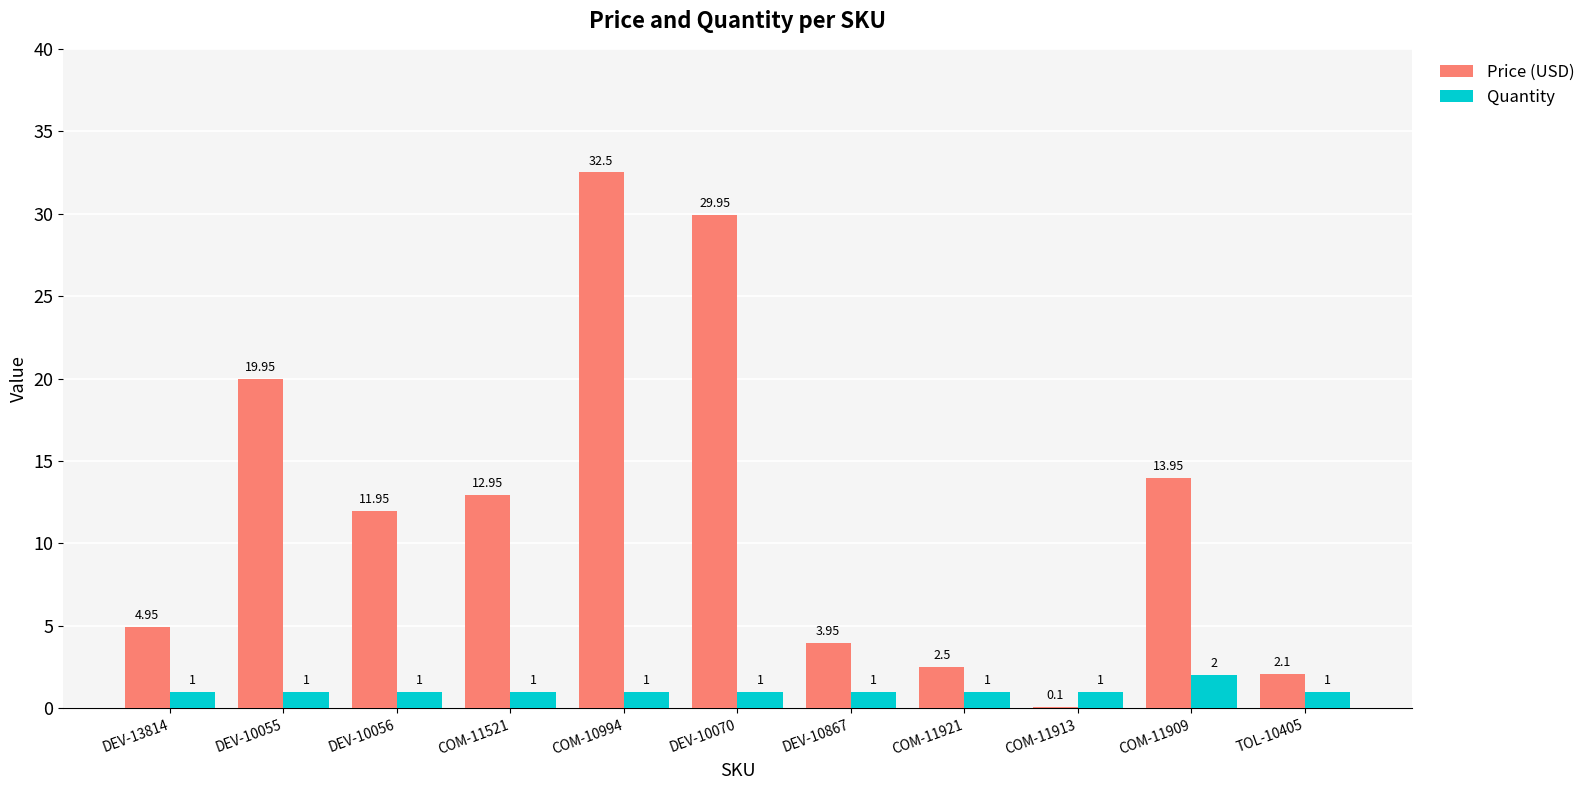

Which series changed the most between DEV-10055 and COM-11909?

Price (USD)